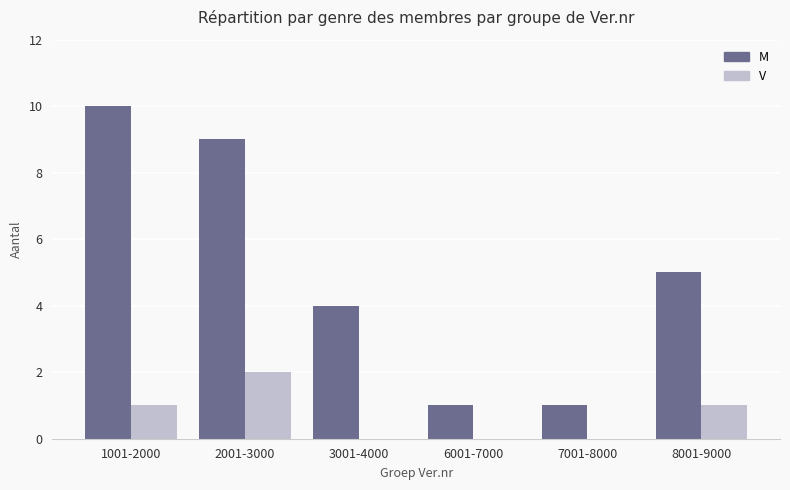

At which category does the chart reach its peak across all series?

1001-2000